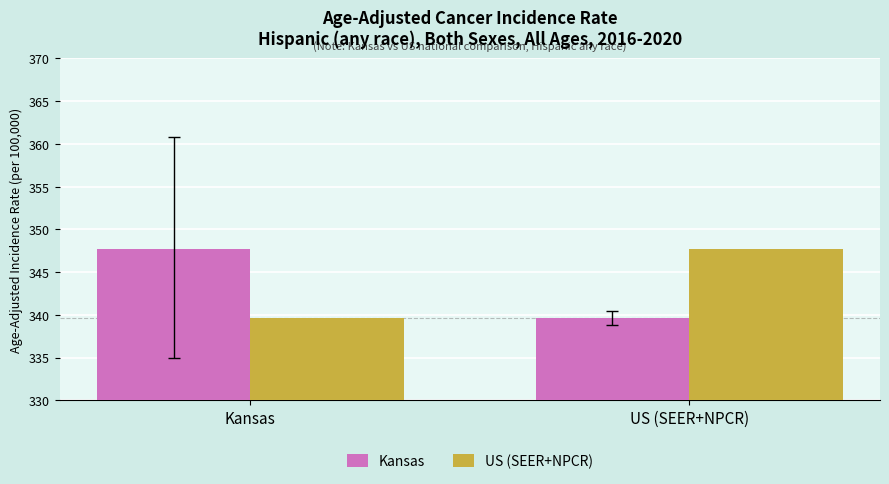

How many groups of bars are there?

2